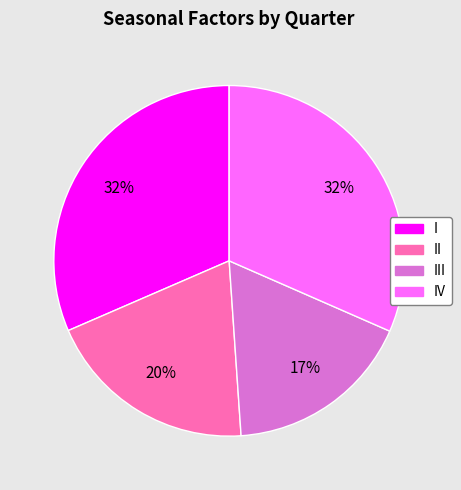

Is there a majority slice in this chart?

No